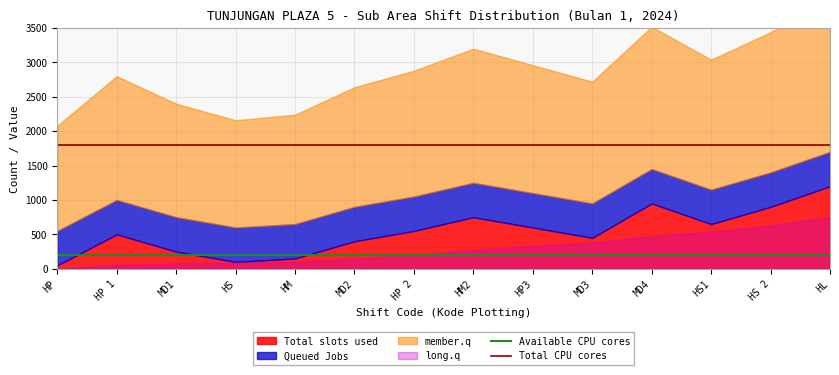

What is the maximum value for Available CPU cores?

202.4